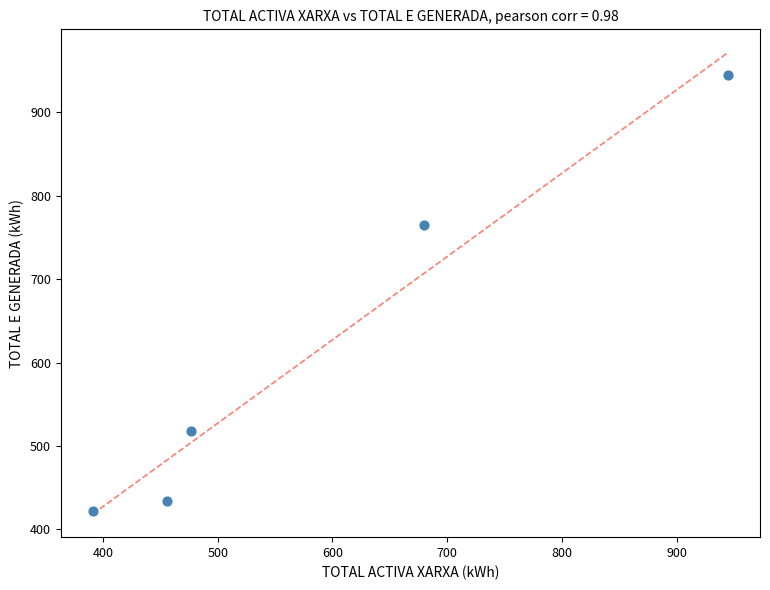

What Y value in the scatter plot is closest to 683?

765.1